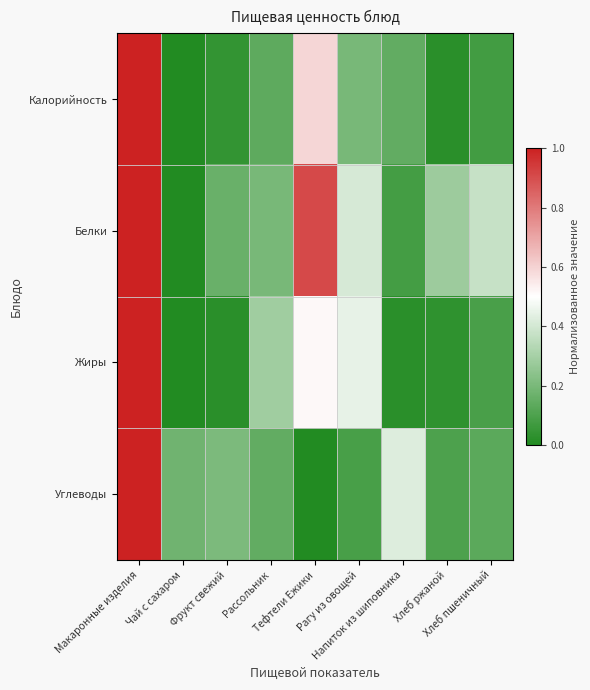

Reading right to left, what are all the values shown in this chart?

Калорийность: Хлеб пшеничный=0.1	Хлеб ржаной=0.0	Напиток из шиповника=0.1	Рагу из овощей=0.2	Тефтели Ежики=0.6	Рассольник=0.1	Фрукт свежий=0.0	Чай с сахаром=0.0	Макаронные изделия=1.0
Белки: Хлеб пшеничный=0.4	Хлеб ржаной=0.3	Напиток из шиповника=0.1	Рагу из овощей=0.4	Тефтели Ежики=0.9	Рассольник=0.2	Фрукт свежий=0.2	Чай с сахаром=0.0	Макаронные изделия=1.0
Жиры: Хлеб пшеничный=0.1	Хлеб ржаной=0.0	Напиток из шиповника=0.0	Рагу из овощей=0.4	Тефтели Ежики=0.5	Рассольник=0.3	Фрукт свежий=0.0	Чай с сахаром=0.0	Макаронные изделия=1.0
Углеводы: Хлеб пшеничный=0.1	Хлеб ржаной=0.1	Напиток из шиповника=0.4	Рагу из овощей=0.1	Тефтели Ежики=0.0	Рассольник=0.1	Фрукт свежий=0.2	Чай с сахаром=0.2	Макаронные изделия=1.0